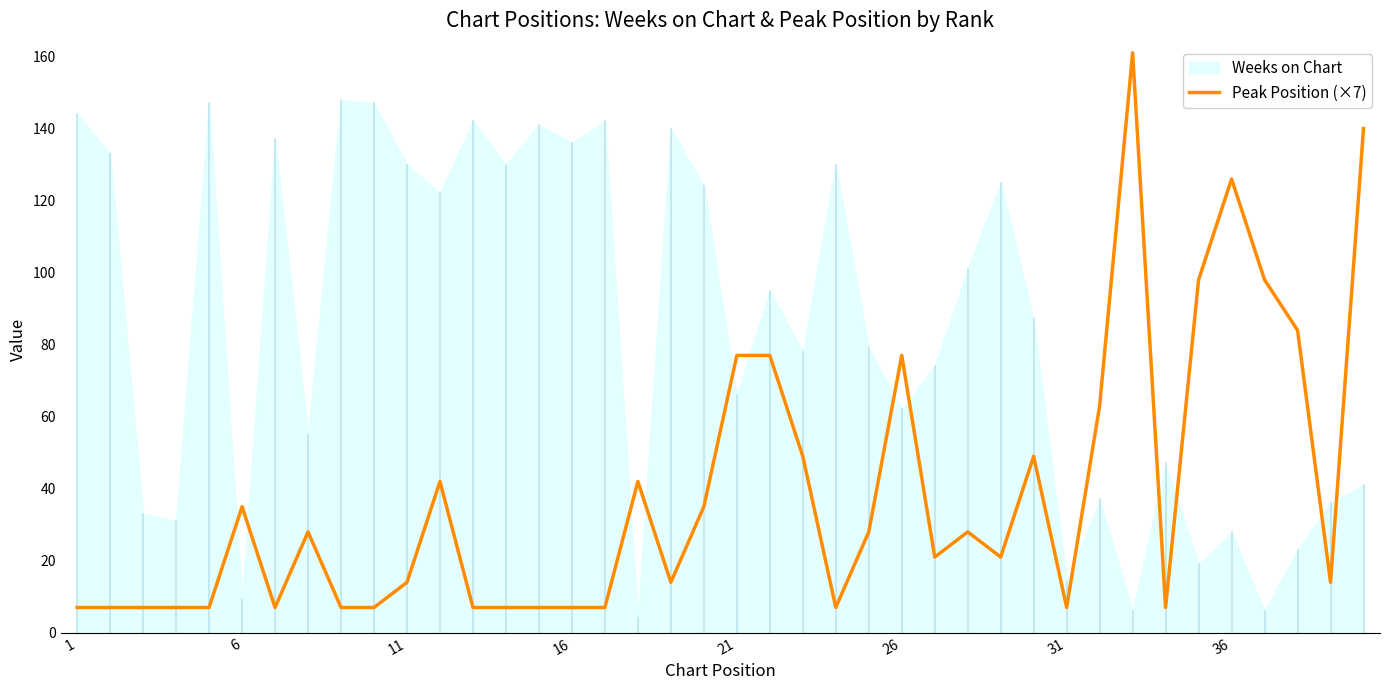

True or false: Peak Position (×7) has a value of 14 at 11.

True